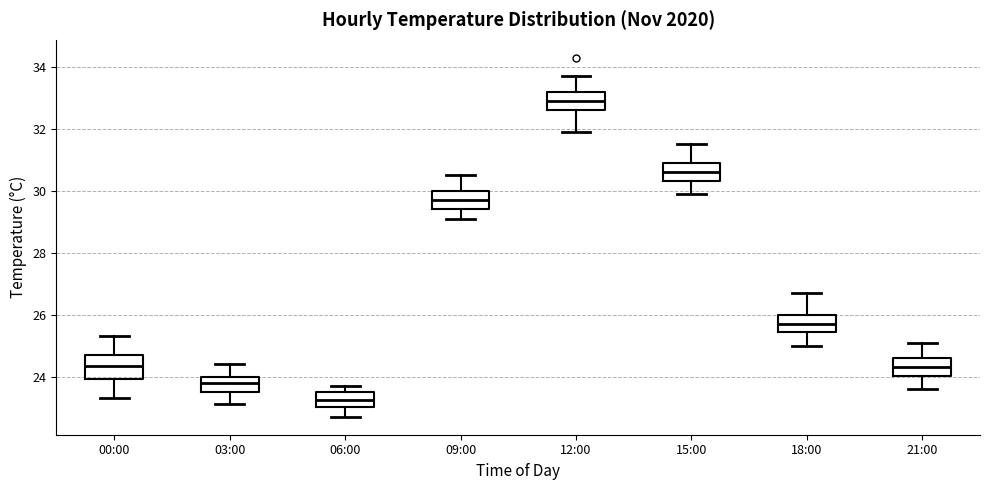

Reading left to right, transcribe this box plot: for each box, give where its median line is, the range the box spans, and where its two whiskers end, as read against the y-axis. The values are not printed on the chart, so give them approximately, as read against the axis.

00:00: median 24.4, box 24.0 to 24.8, whiskers 23.4 to 25.4
03:00: median 23.8, box 23.6 to 24.0, whiskers 23.2 to 24.4
06:00: median 23.2, box 23.0 to 23.6, whiskers 22.8 to 23.8
09:00: median 29.8, box 29.4 to 30.0, whiskers 29.2 to 30.6
12:00: median 33.0, box 32.6 to 33.2, whiskers 32.0 to 33.8
15:00: median 30.6, box 30.4 to 31.0, whiskers 30.0 to 31.6
18:00: median 25.8, box 25.4 to 26.0, whiskers 25.0 to 26.8
21:00: median 24.4, box 24.0 to 24.6, whiskers 23.6 to 25.2